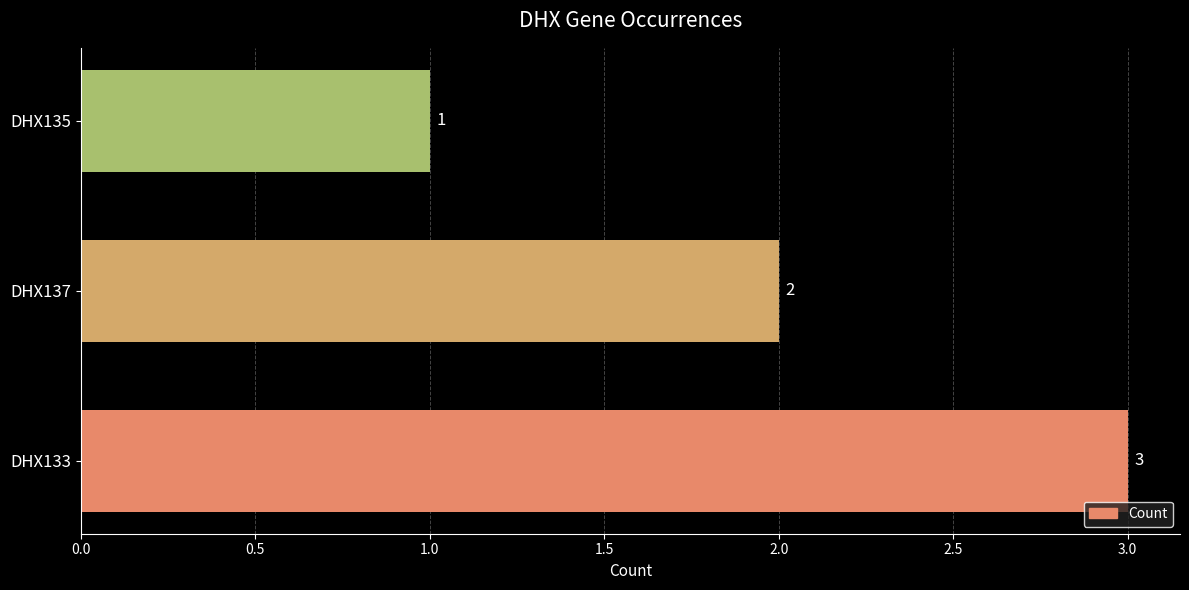

At which label is the value closest to 2?

DHX137